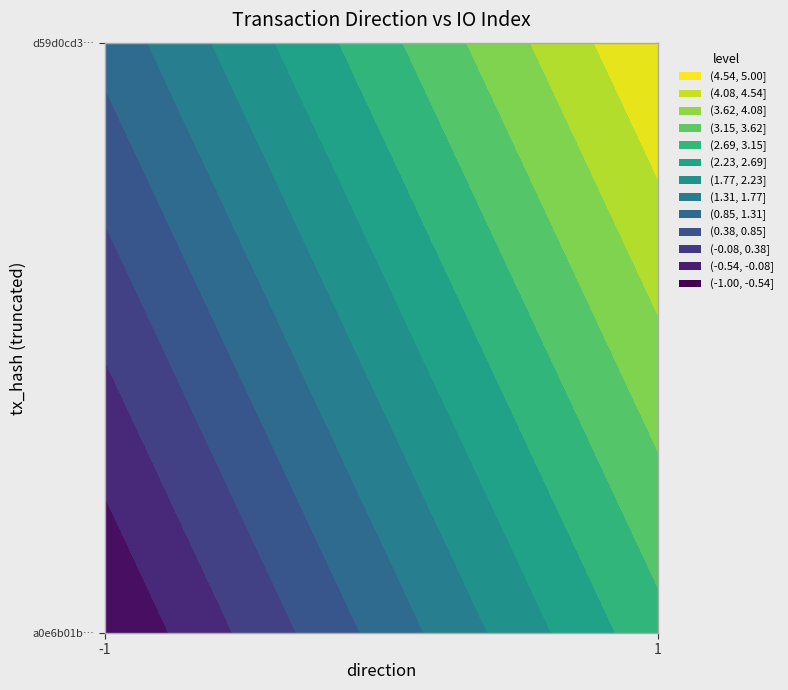

Rank the series by their average value, from lowest to highest.

a0e6b01b753fc51f7708b3eef7974b323bf6134, d59d0cd3ae83d578b8a3b311e3bb475b490d65b